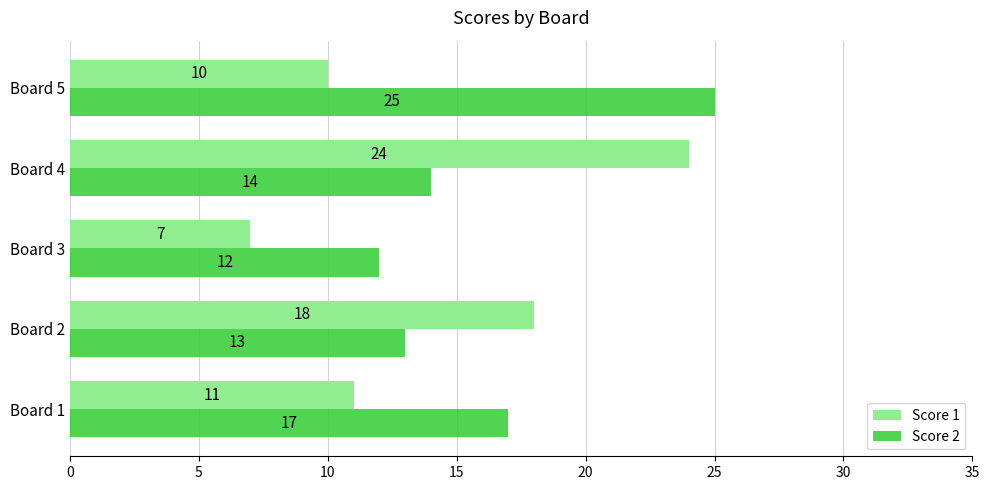

List the labels in order of Score 2 value, smallest first.

Board 3, Board 2, Board 4, Board 1, Board 5